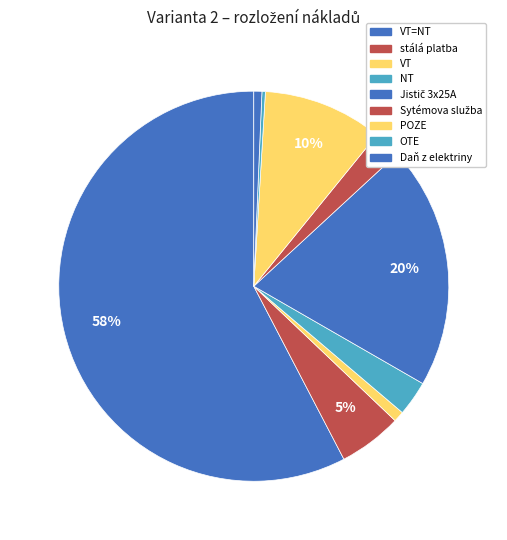

What is the majority slice?

VT=NT